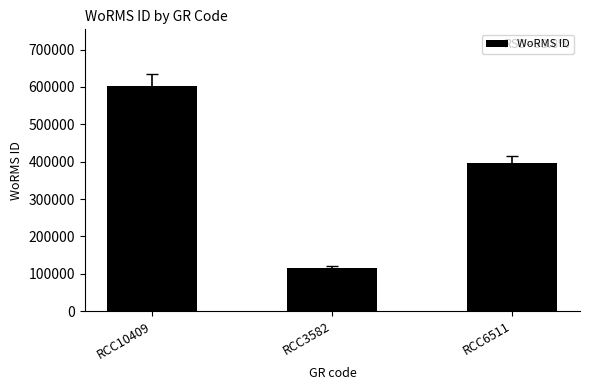

Which label corresponds to the largest value in the chart?

RCC10409